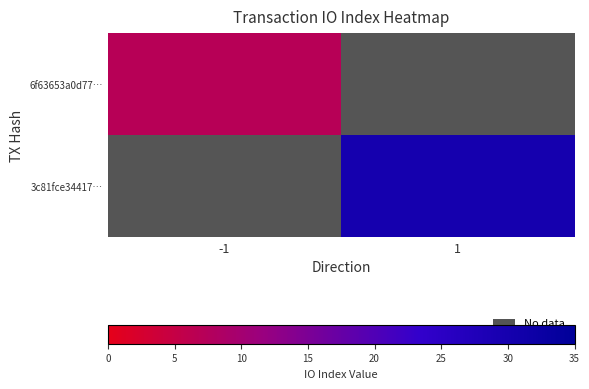

Which series has the widest spread of values?

6f63653a0d77…